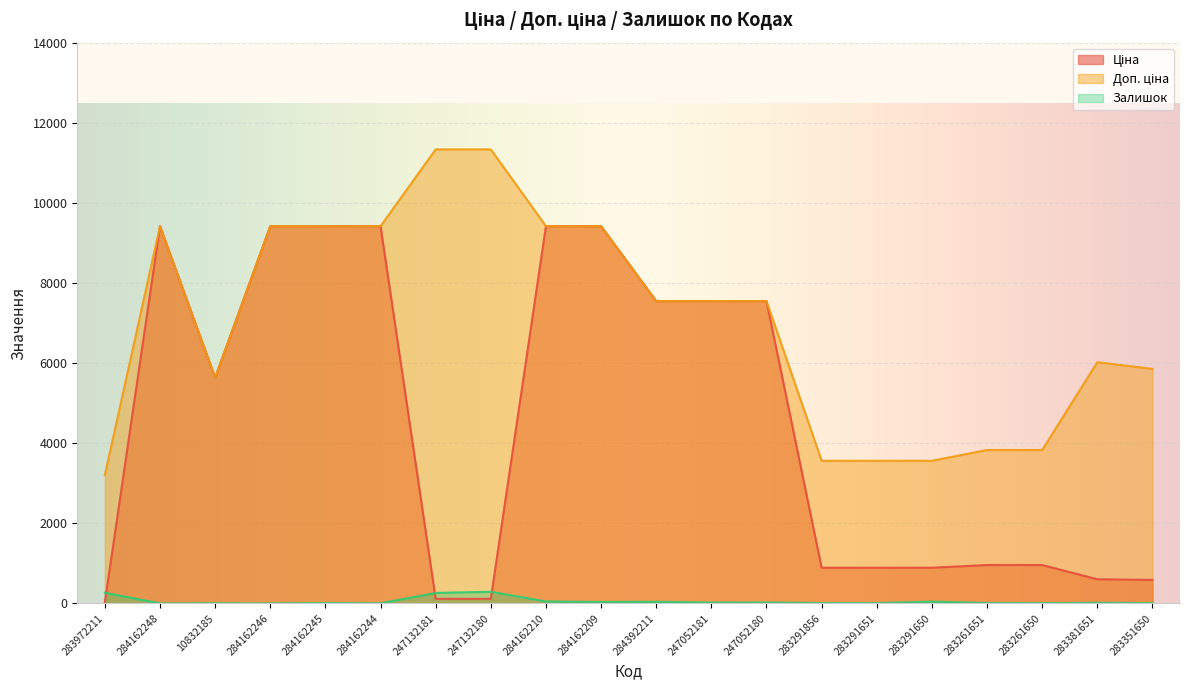

List the series in order of their overall mean, lowest first.

Залишок, Ціна, Доп. ціна